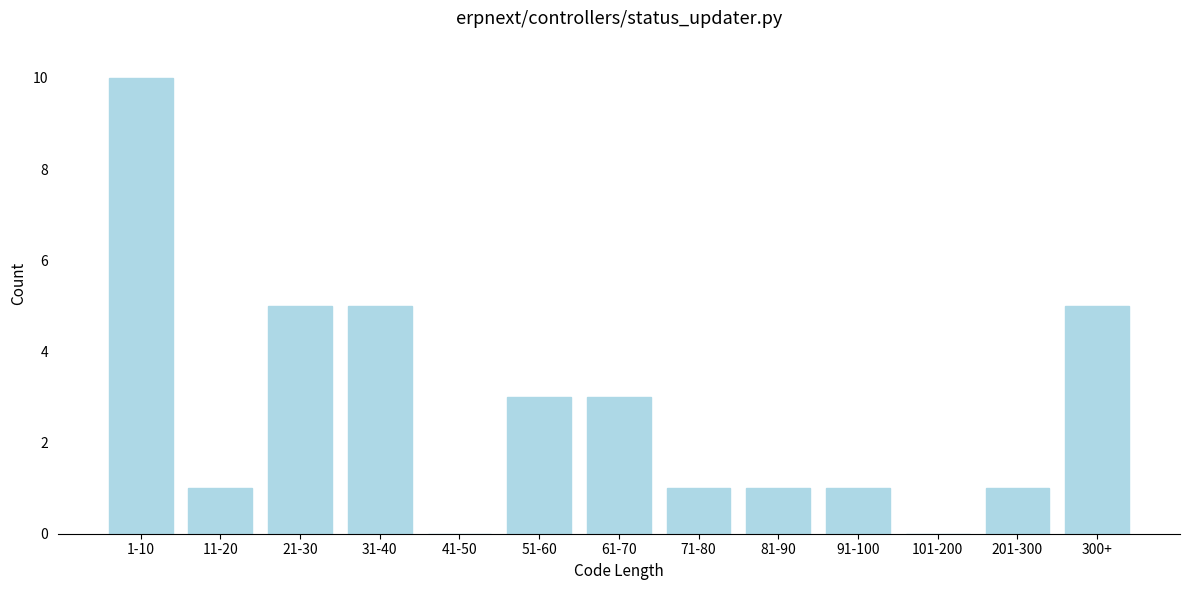

Reading right to left, list all the values displayed in this chart.

300+=5	201-300=1	101-200=0	91-100=1	81-90=1	71-80=1	61-70=3	51-60=3	41-50=0	31-40=5	21-30=5	11-20=1	1-10=10